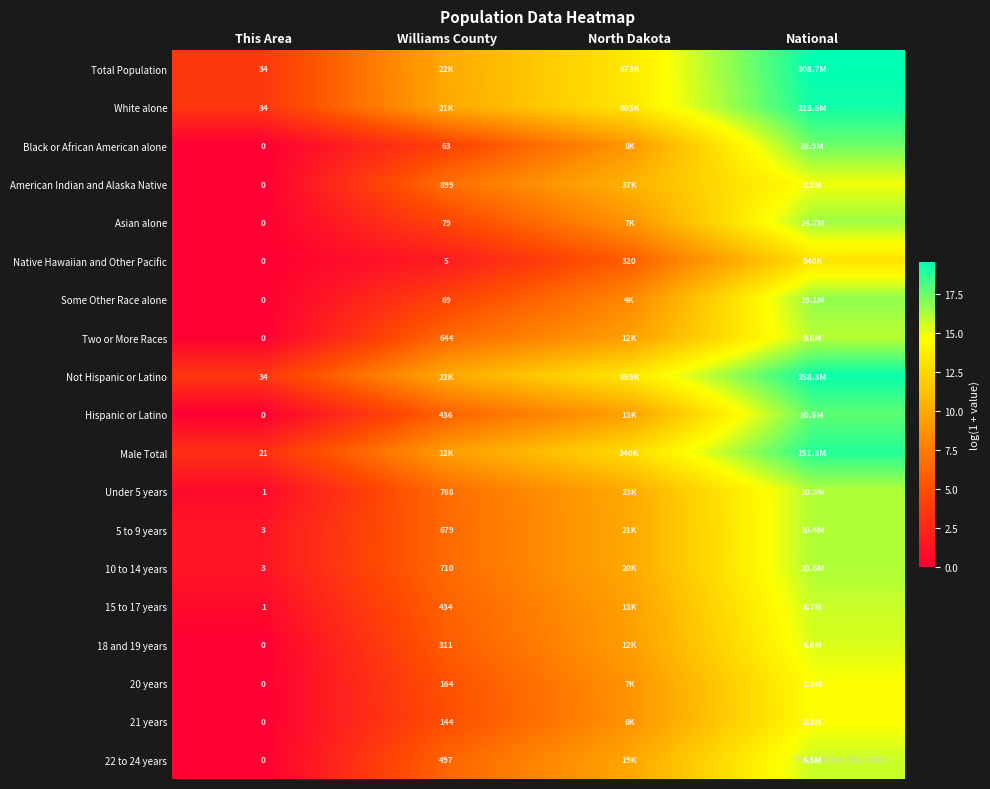

List the series in order of their peak value, highest first.

Total Population, Not Hispanic or Latino, White alone, Male Total, Hispanic or Latino, Black or African American alone, Some Other Race alone, Asian alone, 10 to 14 years, 5 to 9 years, Under 5 years, Two or More Races, 15 to 17 years, 22 to 24 years, 18 and 19 years, American Indian and Alaska Native, 20 years, 21 years, Native Hawaiian and Other Pacific